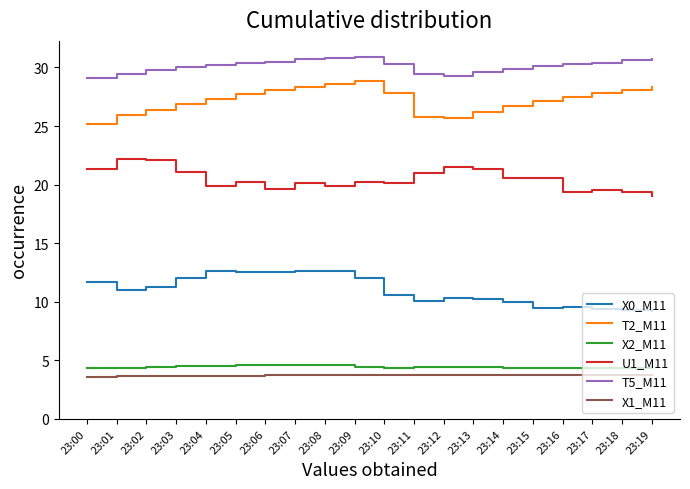

What is the sum of all X2_M11 values?

88.8